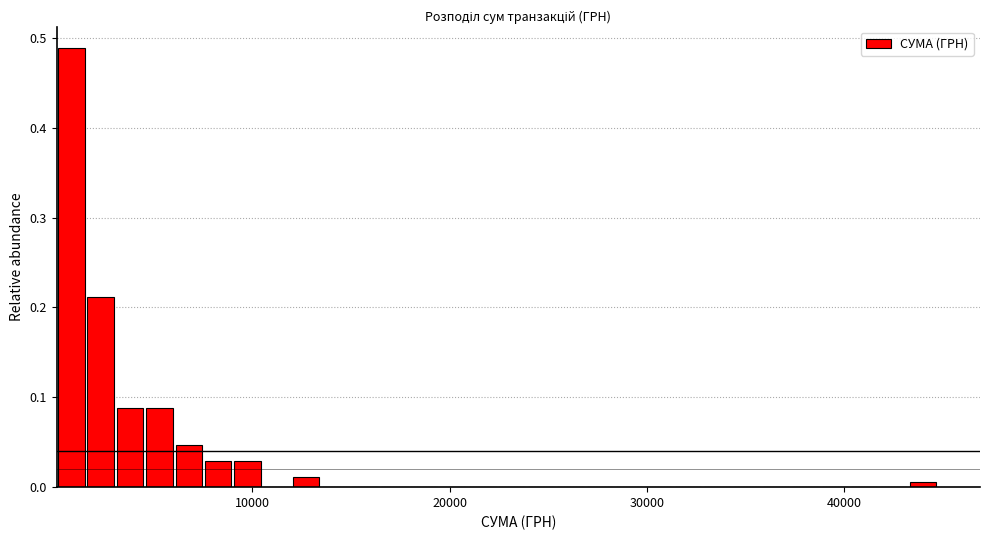

Around what value on the x-axis is the tallest bar? Give the approximate position of its centre, as read against the axis.

1000